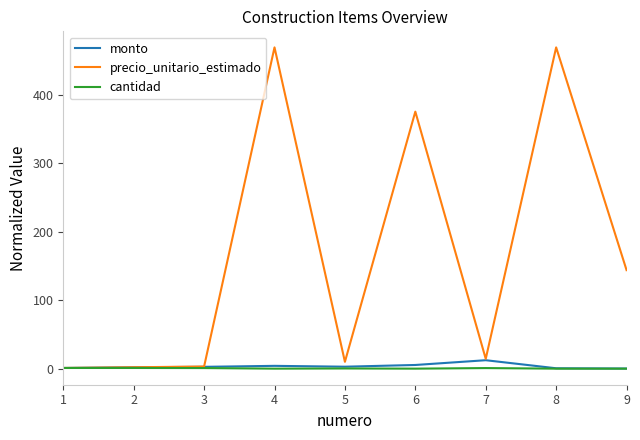

Is the value of cantidad at 1 greater than the value of precio_unitario_estimado at 6?

No